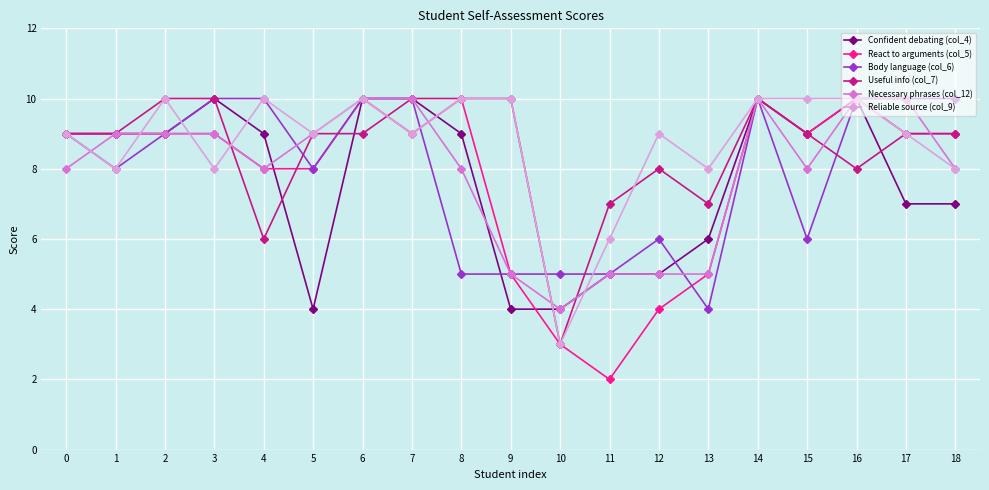

Is it true that Reliable source (col_9) equals 10 at 9?

True